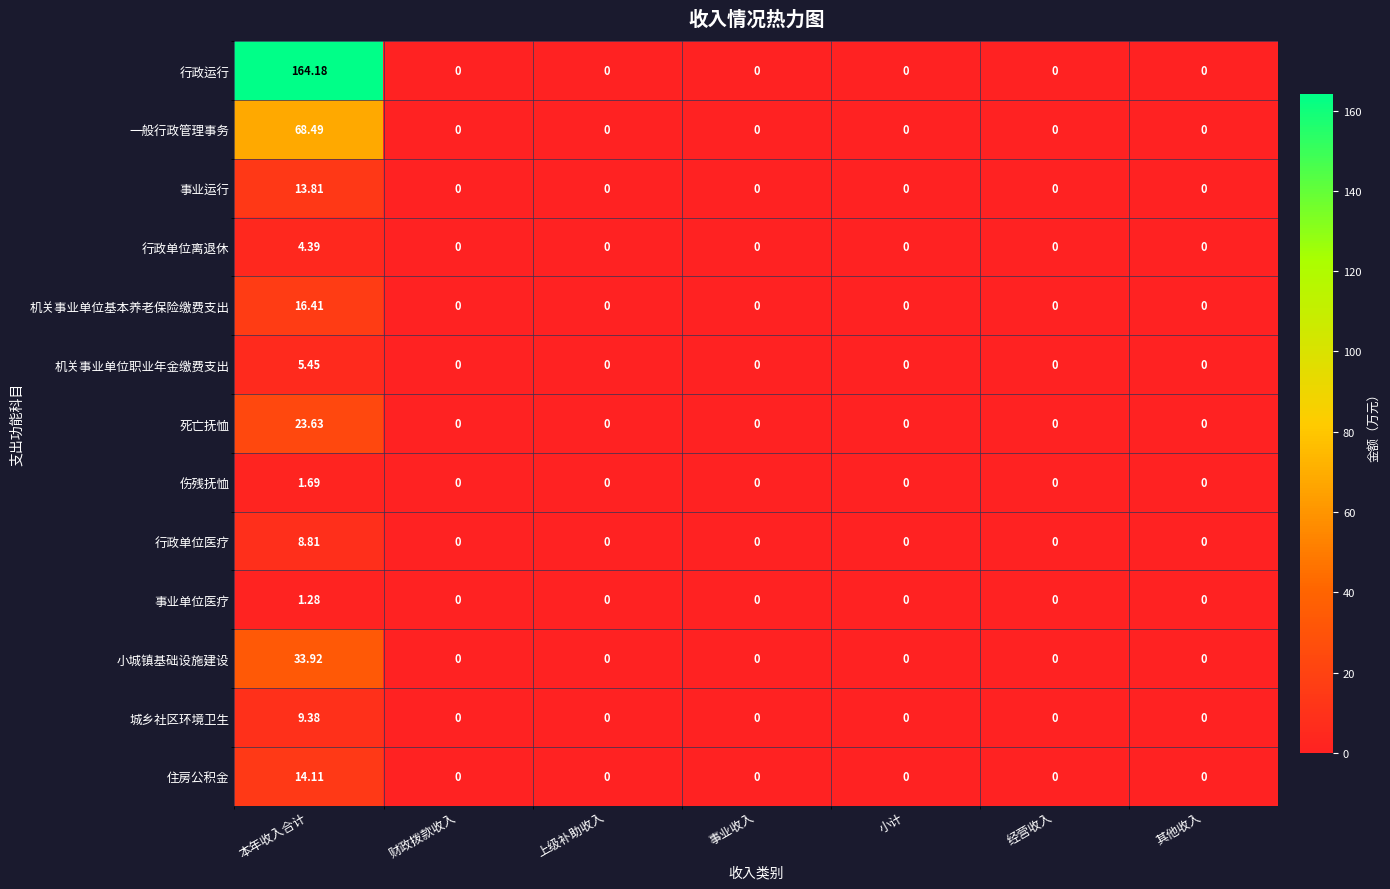

At which category is the sum across all series the highest?

本年收入合计